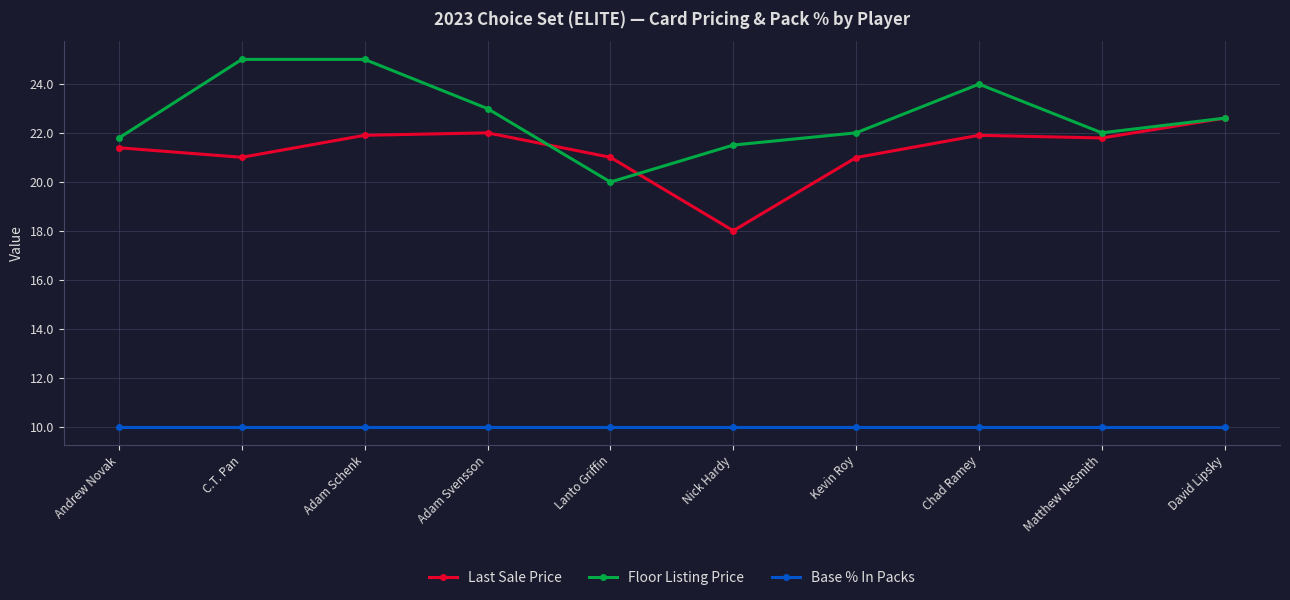

Is it true that Floor Listing Price equals 15.0 at Adam Svensson?

False